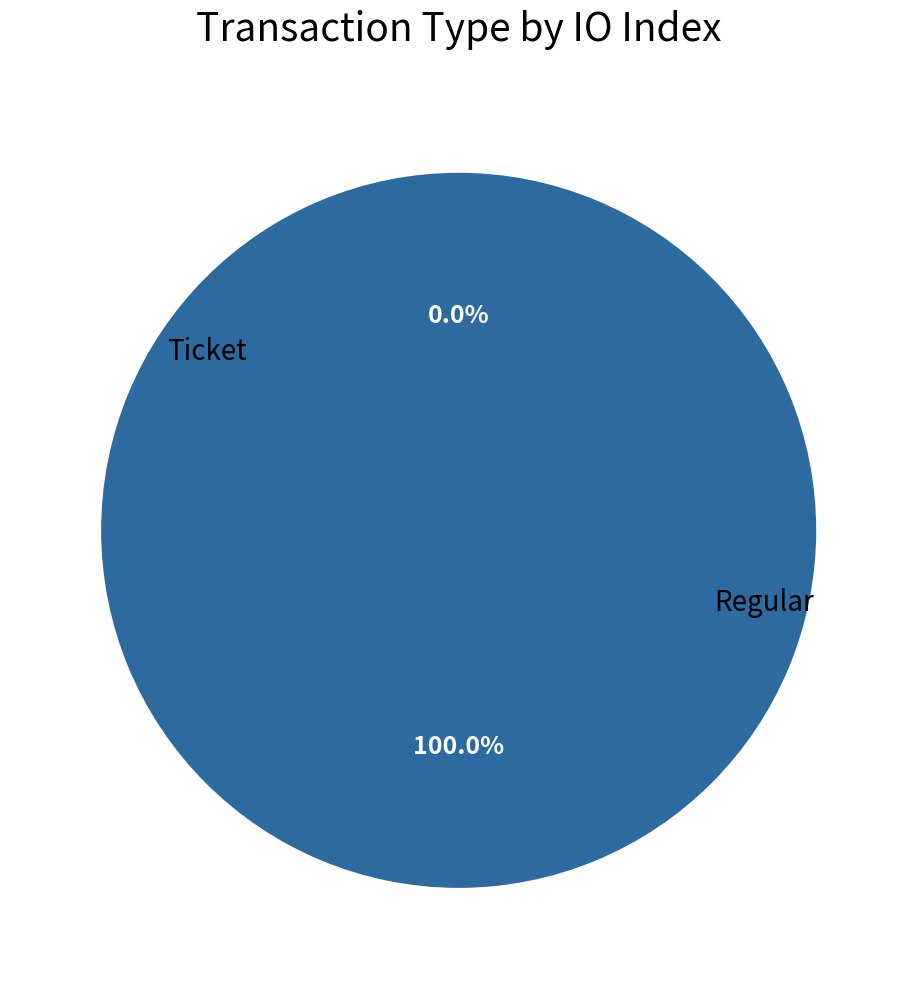

Count the number of slices in the pie.

2